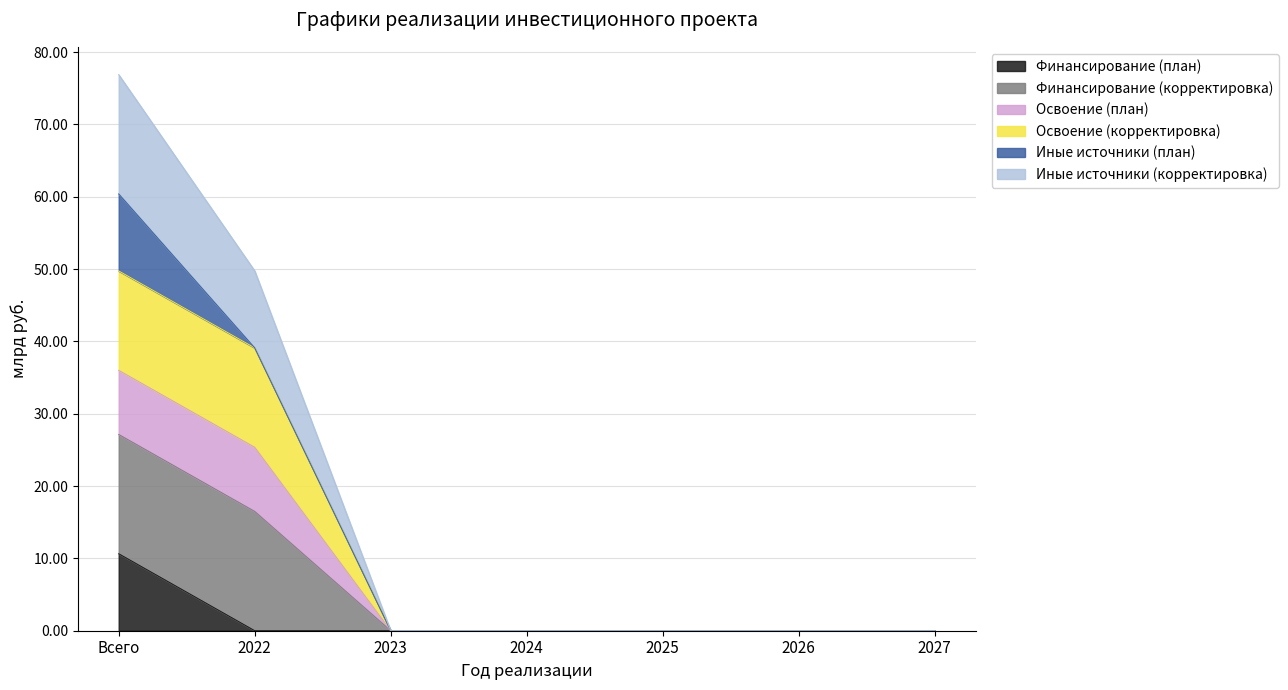

Does the chart display data point markers on the line(s)?

No